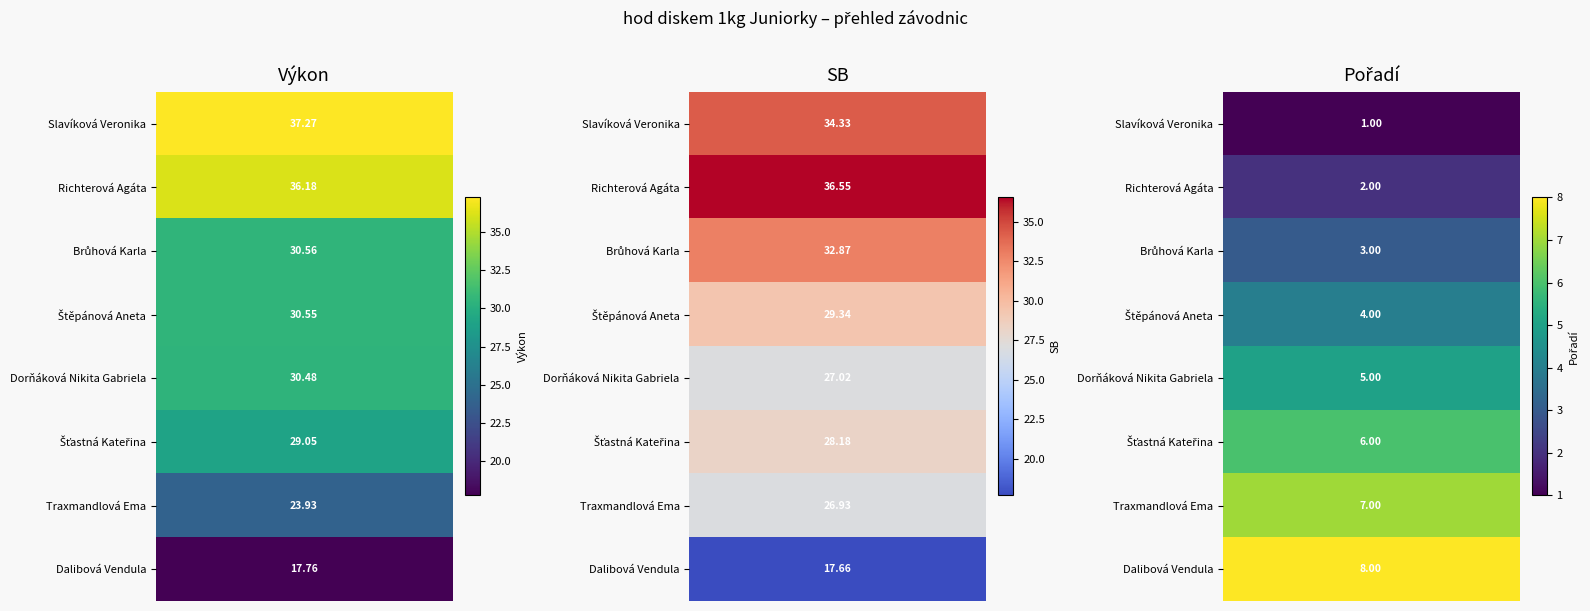

What is the minimum value for Brůhová Karla?

3.0